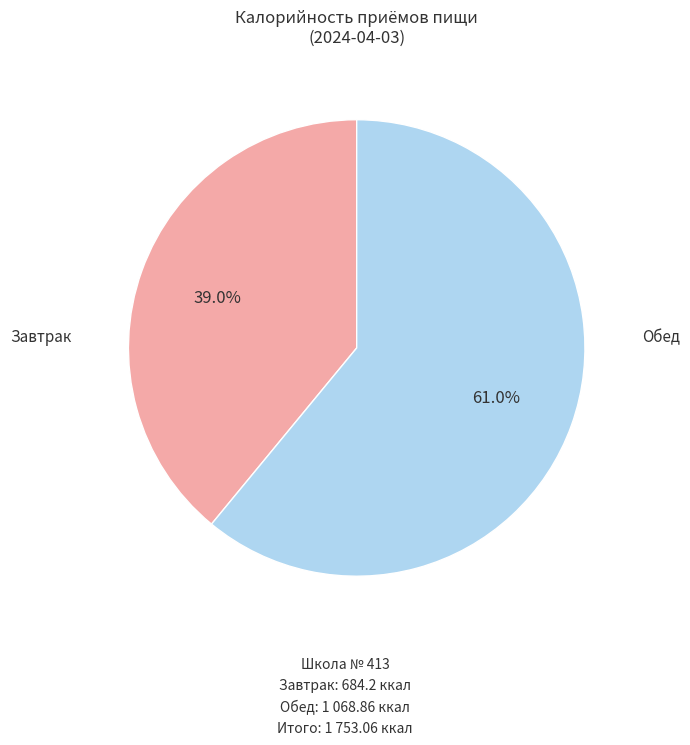

How many segments does this pie chart have?

2